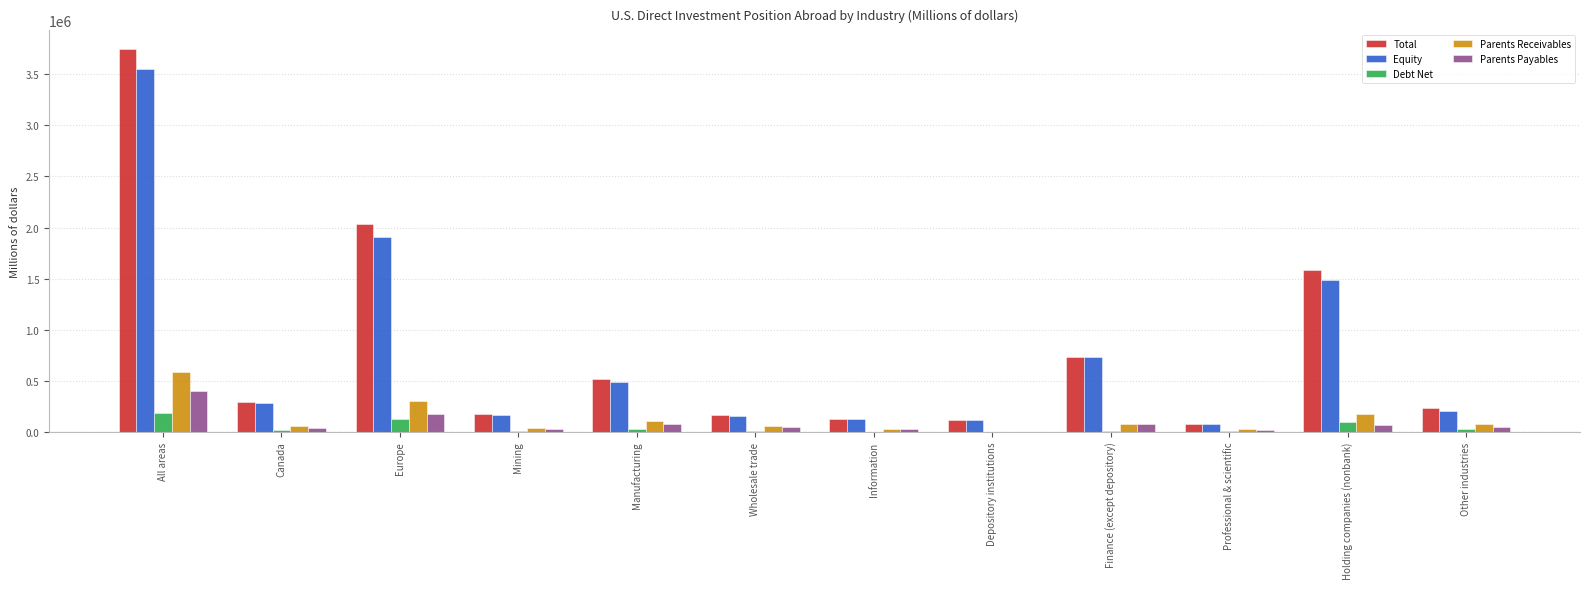

What is the difference between the Total values at Other industries and All areas?

3506146